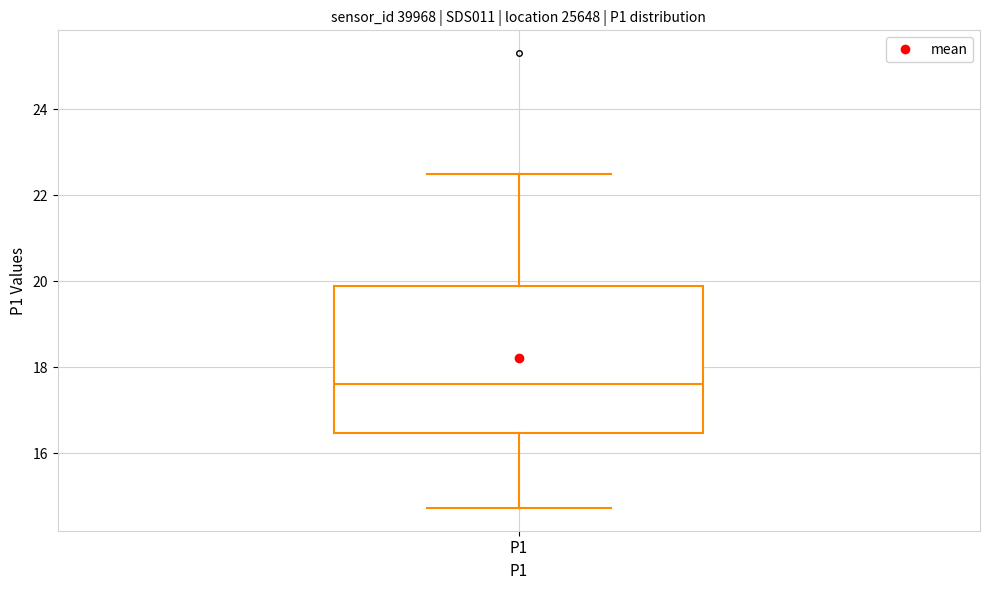

Transcribe this box plot: give where the median line is, the range the box spans, and where the two whiskers end, as read against the y-axis. The values are not printed on the chart, so give them approximately, as read against the axis.

median 17.6, box 16.4 to 19.8, whiskers 14.8 to 22.6